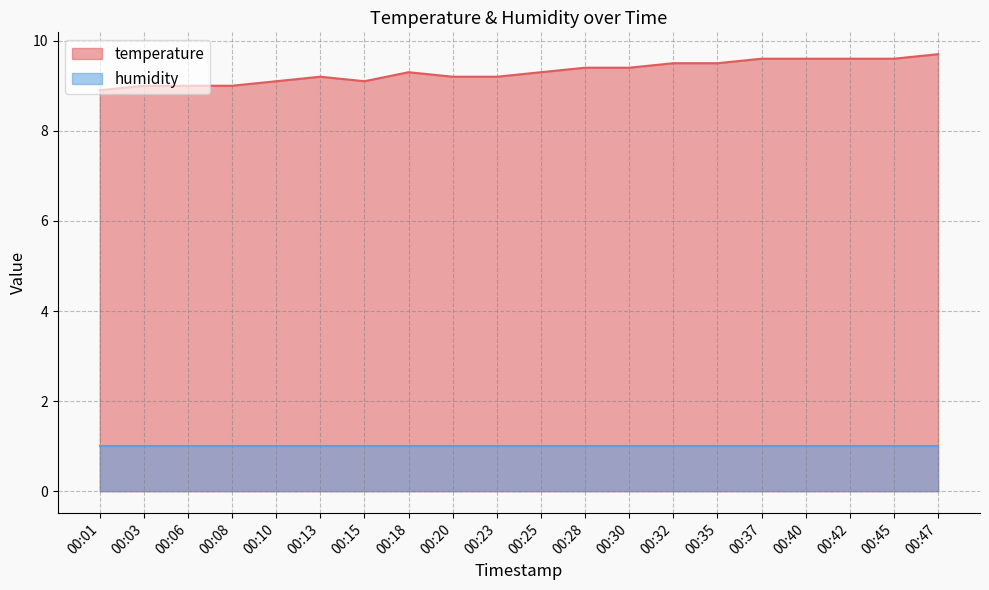

How many lines are shown in the chart?

2